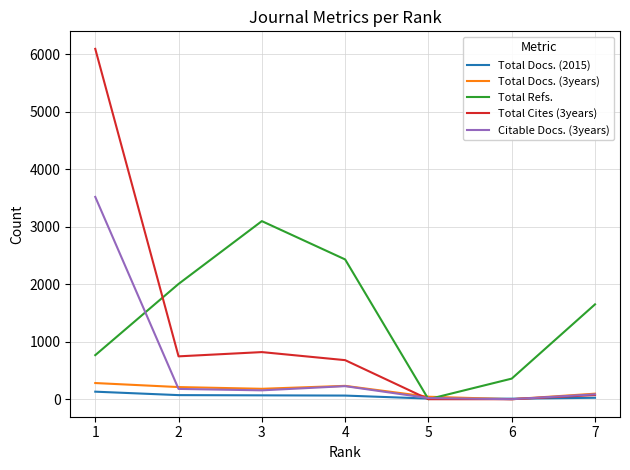

What is the difference between the second highest and minimum values in the Total Docs. (3years) series?

232